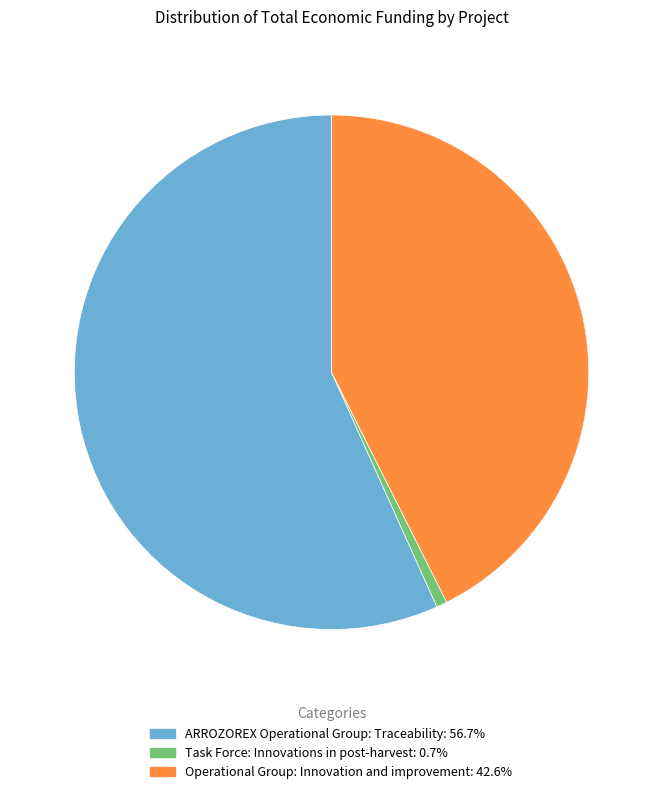

How many slices are in this pie chart?

3